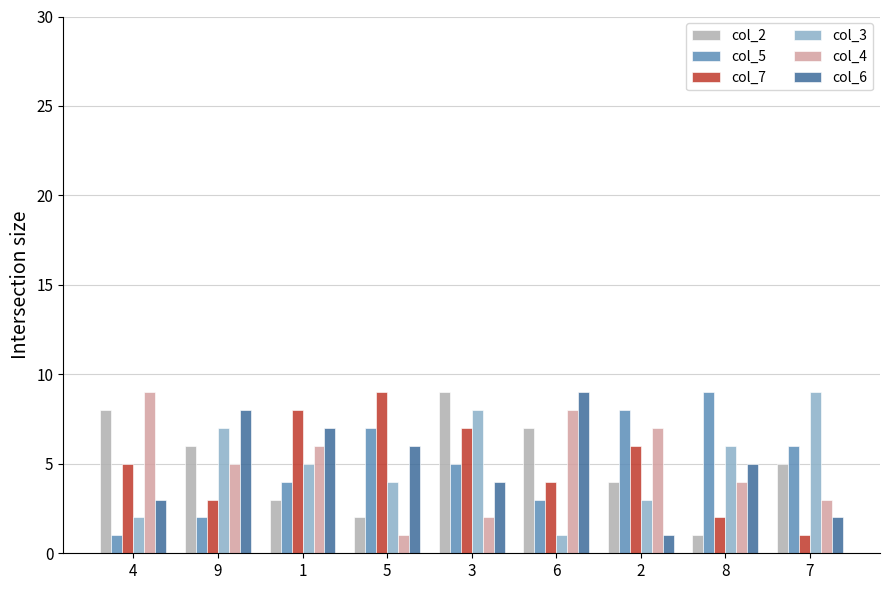

Between 5 and 3, which series saw the biggest shift?

col_2